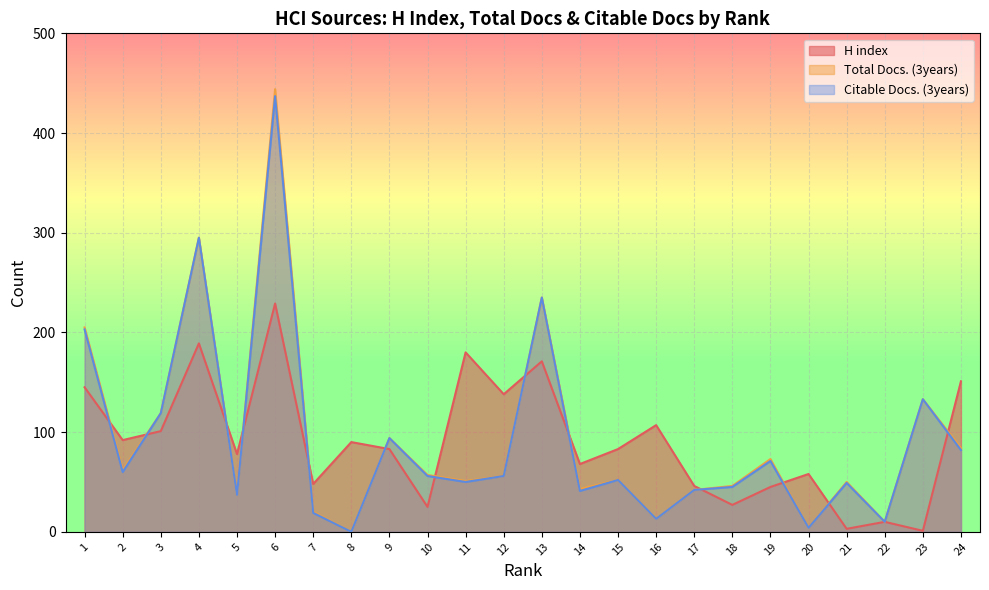

What is the highest value of the Total Docs. (3years) series?

444